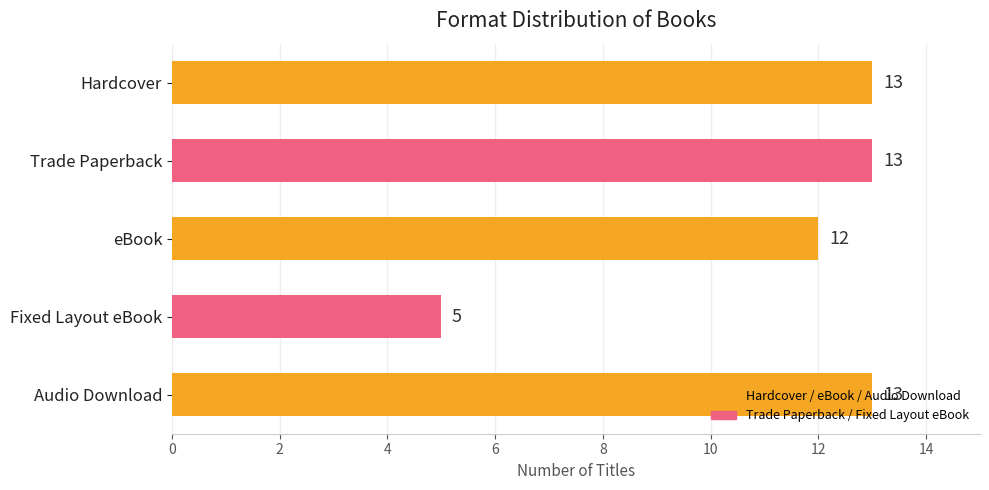

How many distinct data groups are displayed?

1